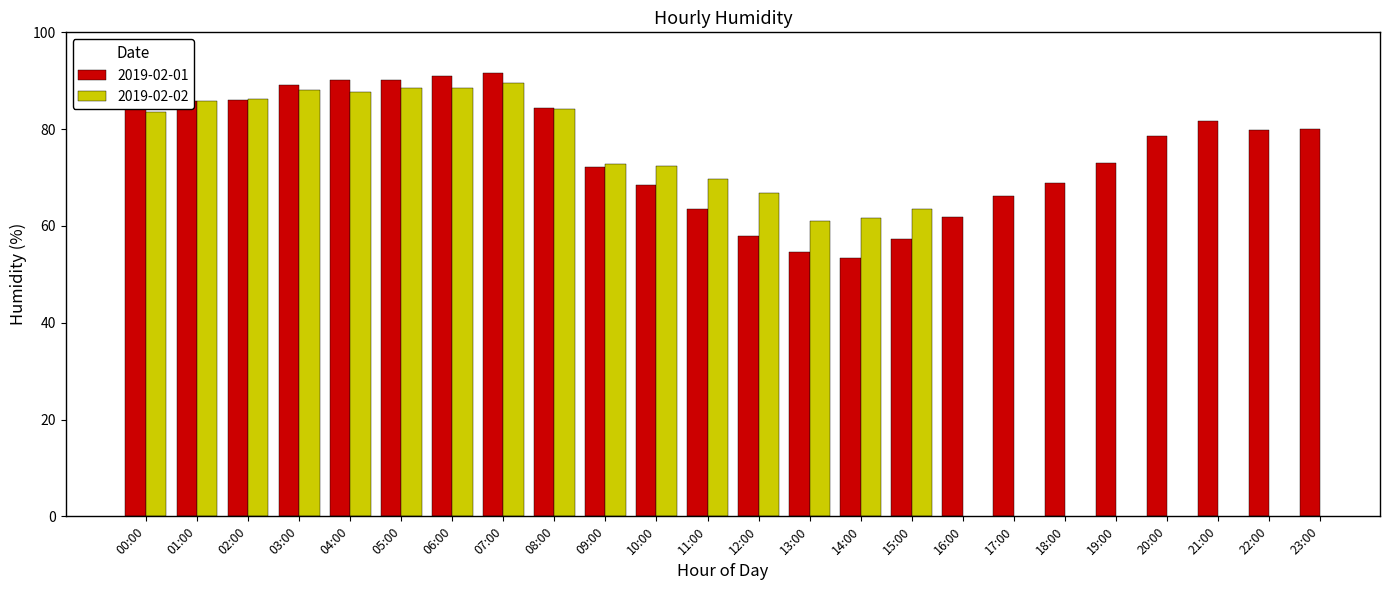

Are the bars horizontal?

No